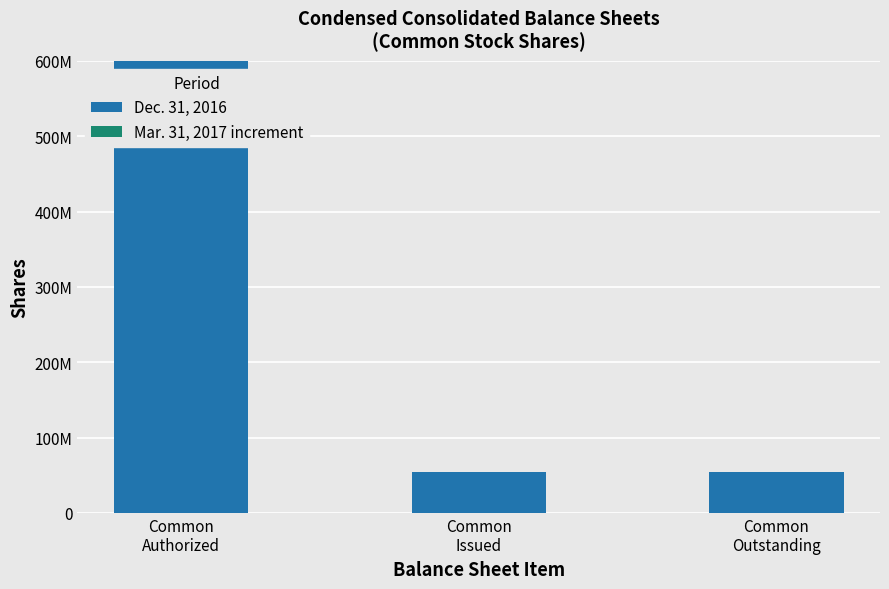

Does the chart contain stacked bars?

Yes